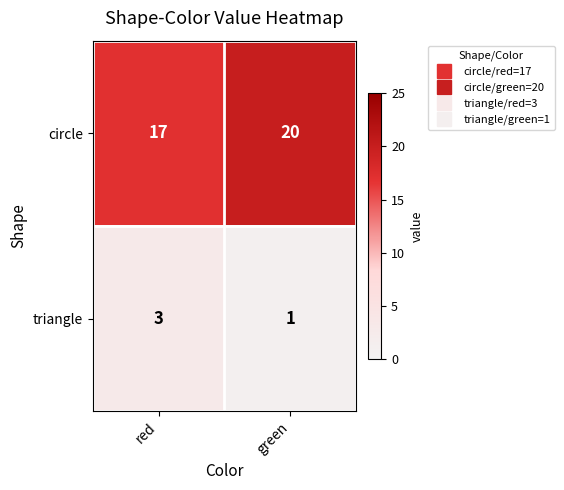

Which series has the largest total across all categories?

circle